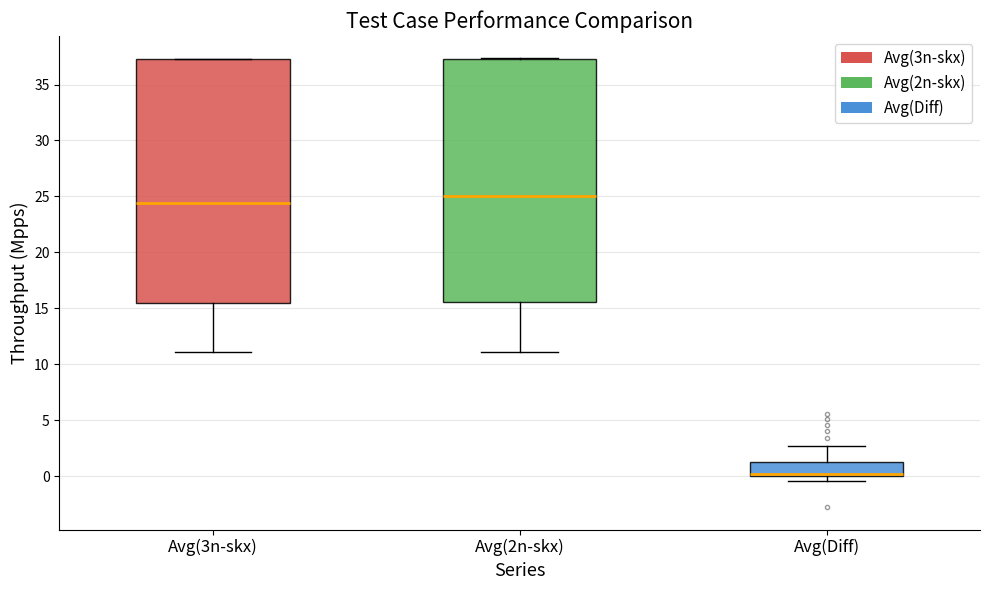

Which box has the highest median line?

Avg(2n-skx)